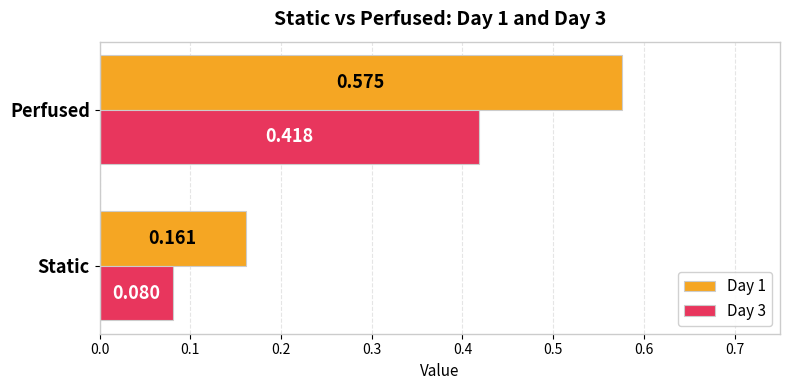

Where is Day 3 nearest to the value 0?

Static